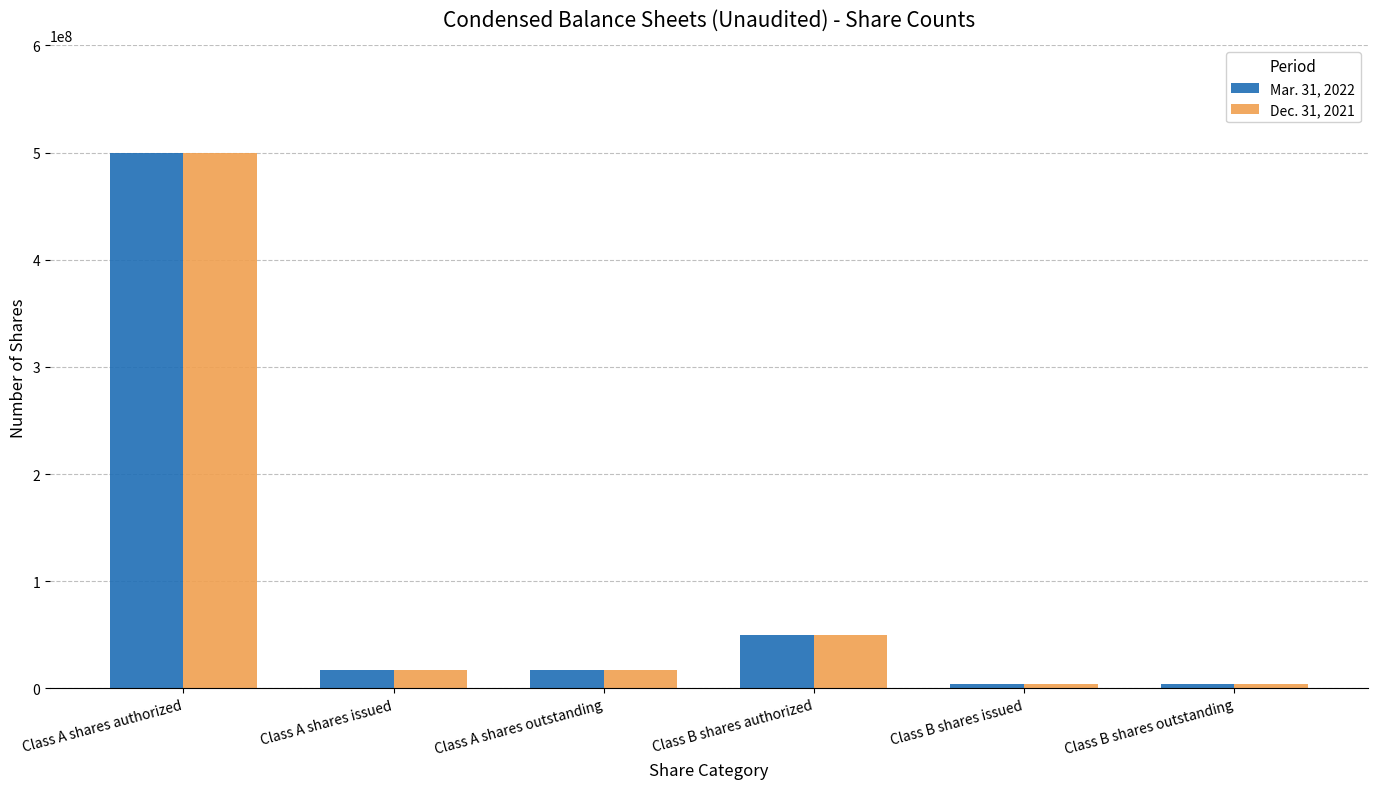

Reading right to left, transcribe all the data shown in this chart.

Mar. 31, 2022: Class B shares outstanding=4312500	Class B shares issued=4312500	Class B shares authorized=50000000	Class A shares outstanding=17250000	Class A shares issued=17250000	Class A shares authorized=500000000
Dec. 31, 2021: Class B shares outstanding=4312500	Class B shares issued=4312500	Class B shares authorized=50000000	Class A shares outstanding=17250000	Class A shares issued=17250000	Class A shares authorized=500000000